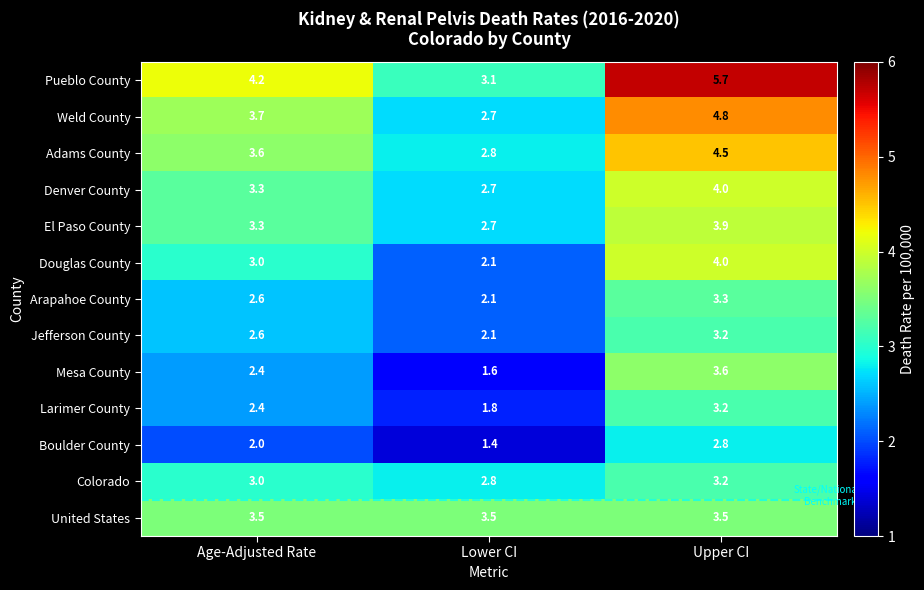

Between Age-Adjusted Rate and Upper CI, which series saw the biggest shift?

Pueblo County